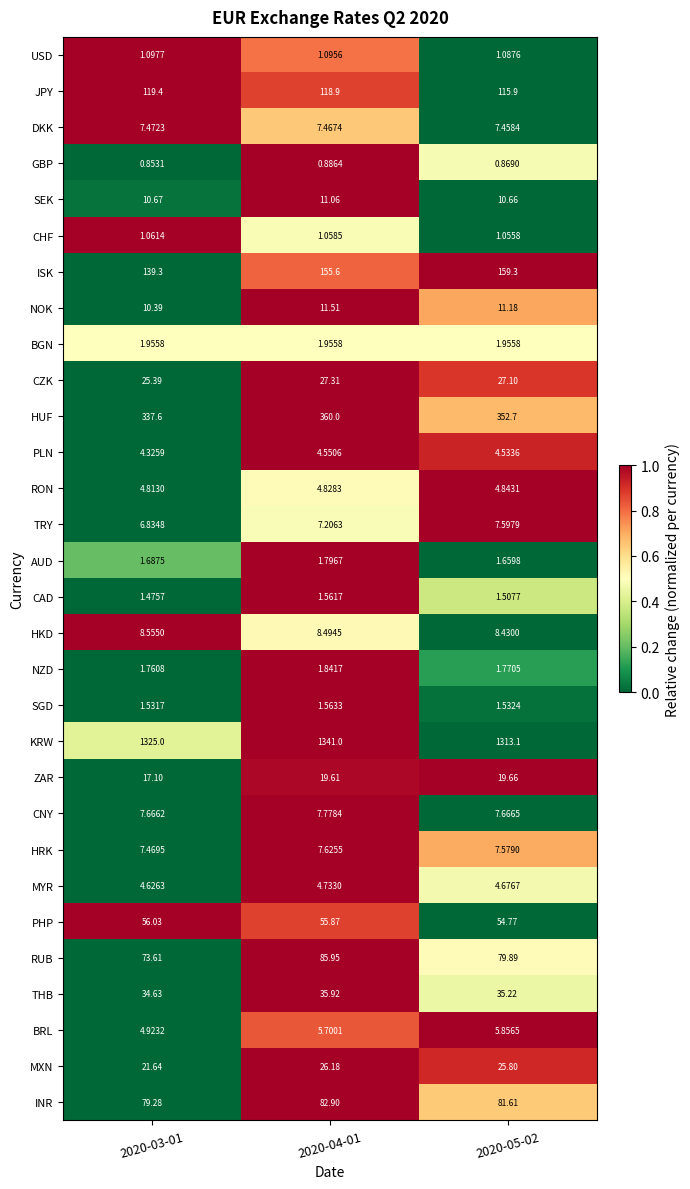

Which series has the largest total across all categories?

KRW